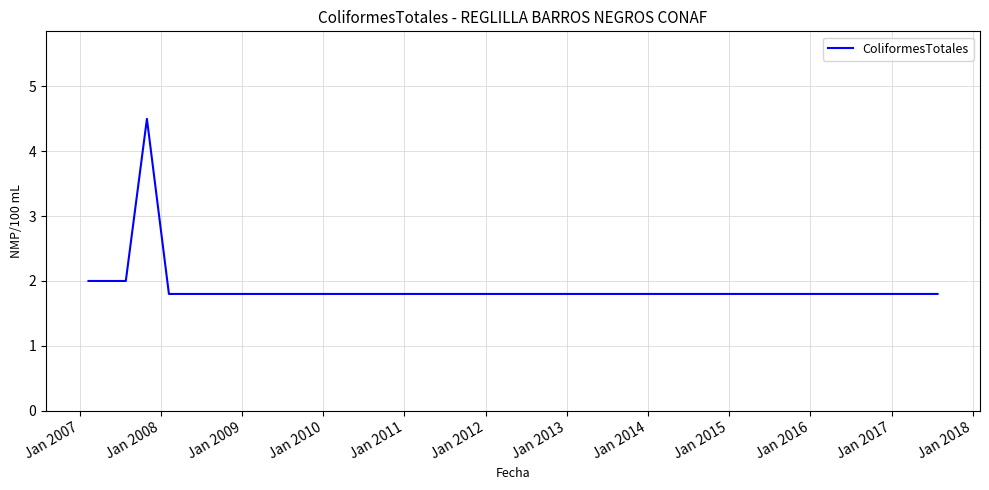

What is the difference between the maximum and minimum values?

2.7